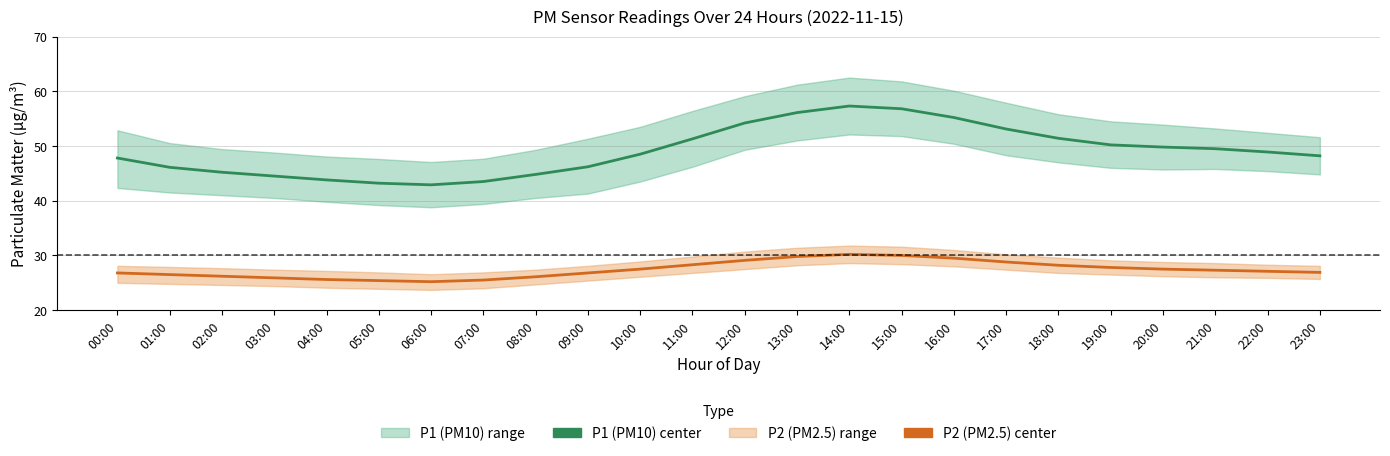

Reading left to right, transcribe all the data shown in this chart.

P1 (PM10) center: 00:00=47.8	01:00=46.1	02:00=45.2	03:00=44.5	04:00=43.8	05:00=43.2	06:00=42.9	07:00=43.5	08:00=44.8	09:00=46.2	10:00=48.5	11:00=51.3	12:00=54.2	13:00=56.1	14:00=57.3	15:00=56.8	16:00=55.2	17:00=53.1	18:00=51.4	19:00=50.2	20:00=49.8	21:00=49.5	22:00=48.9	23:00=48.2
P2 (PM2.5) center: 00:00=26.8	01:00=26.5	02:00=26.2	03:00=25.9	04:00=25.6	05:00=25.4	06:00=25.2	07:00=25.5	08:00=26.1	09:00=26.8	10:00=27.5	11:00=28.3	12:00=29.1	13:00=29.8	14:00=30.2	15:00=30.0	16:00=29.5	17:00=28.8	18:00=28.2	19:00=27.8	20:00=27.5	21:00=27.3	22:00=27.1	23:00=26.9